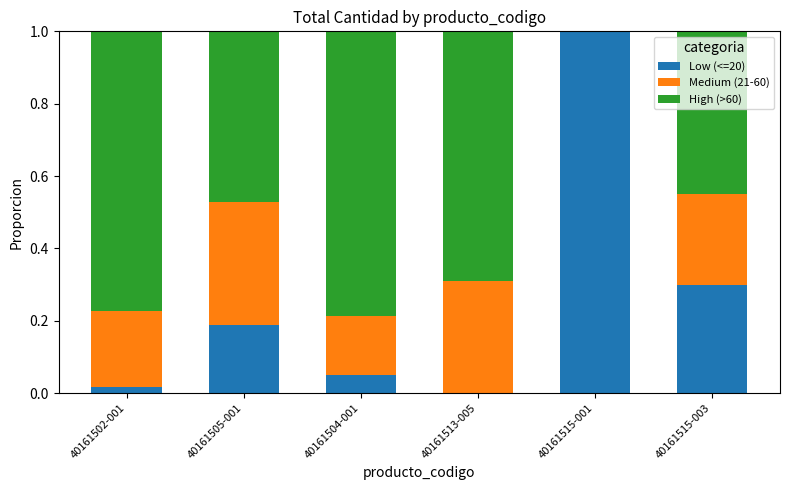

The value of Low (<=20) at 40161515-001 is 0.5. True or false?

False